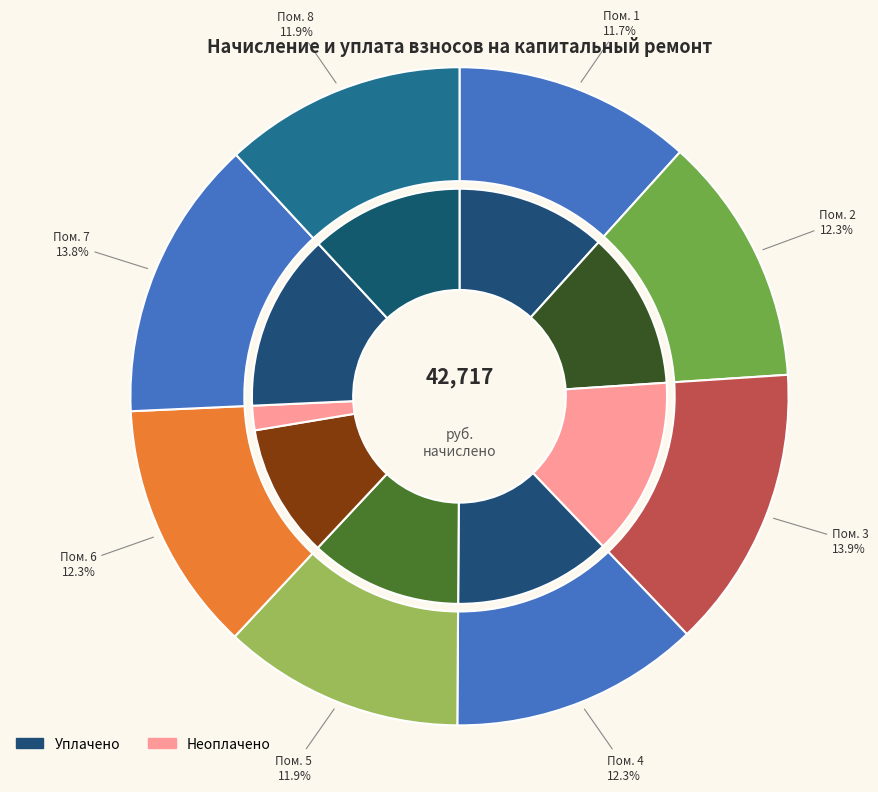

To the nearest percent, what portion does 1 represent?

12%